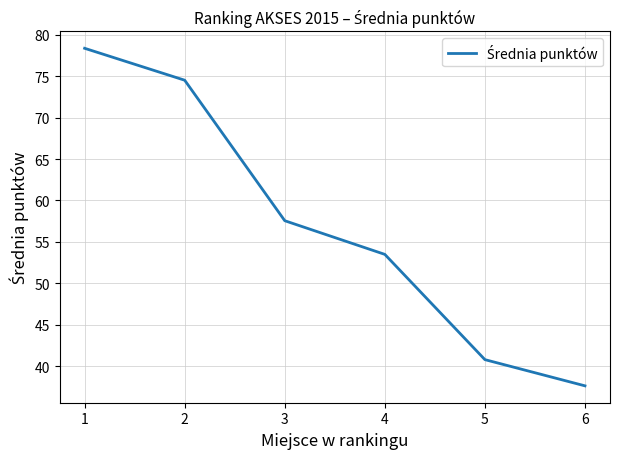

How many values are below 57?

3